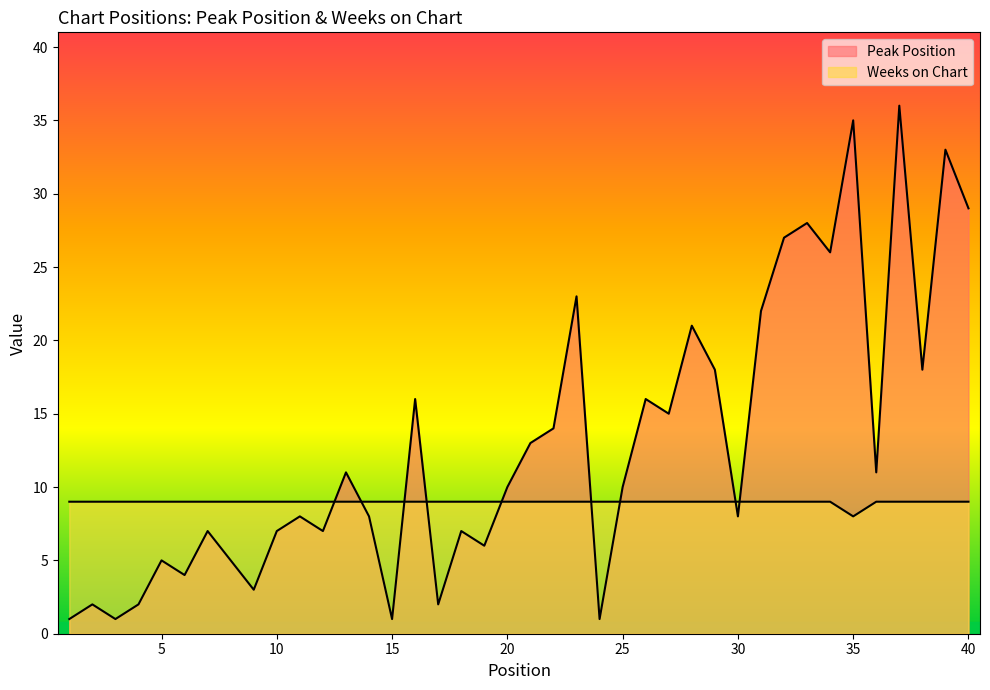

Reading left to right, what are all the values shown in this chart?

Peak Position: 1	2	1	2	5	4	7	5	3	7	8	7	11	8	1	16	2	7	6	10	13	14	23	1	10	16	15	21	18	8	22	27	28	26	35	11	36	18	33	29
Weeks on Chart: 9	9	9	9	9	9	9	9	9	9	9	9	9	9	9	9	9	9	9	9	9	9	9	9	9	9	9	9	9	9	9	9	9	9	8	9	9	9	9	9